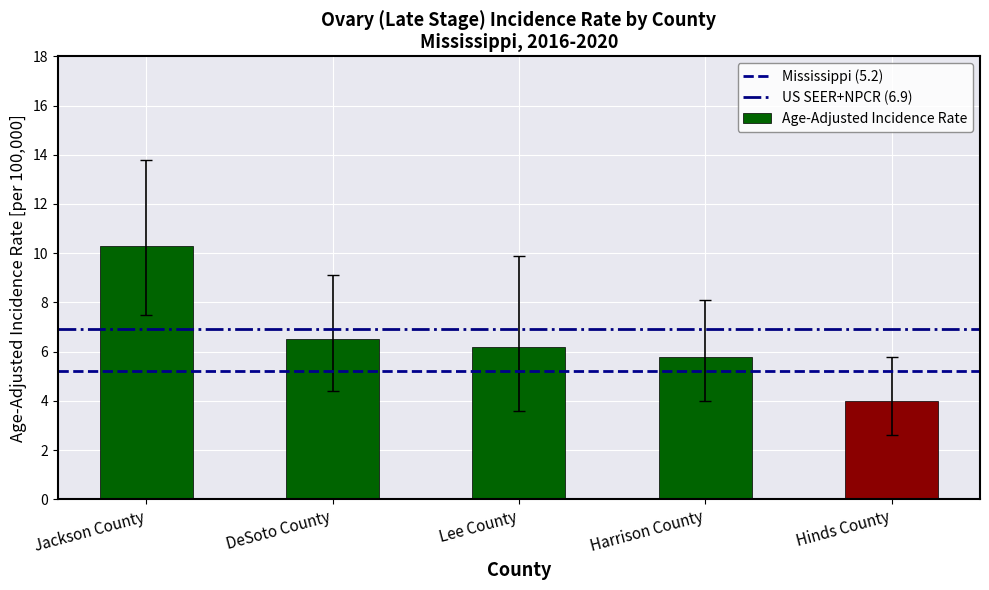

What position from the right is Lee County?

3